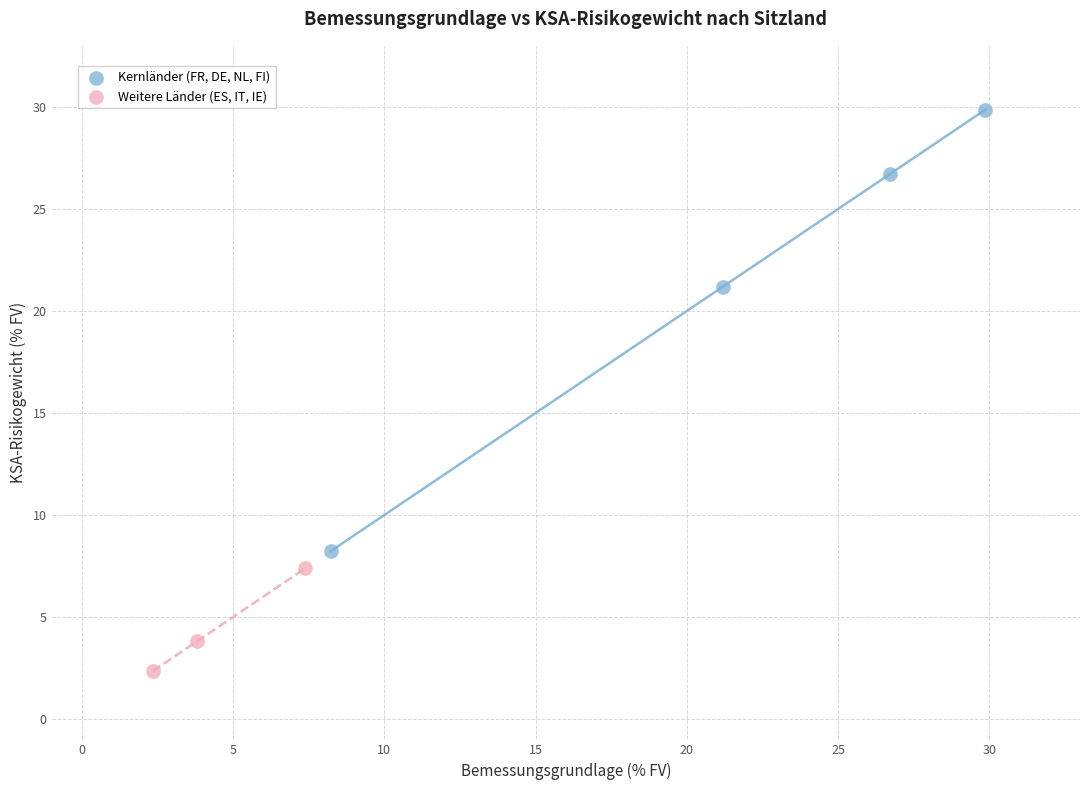

Which series has the largest Y range (max minus min)?

Kernländer (FR, DE, NL, FI)